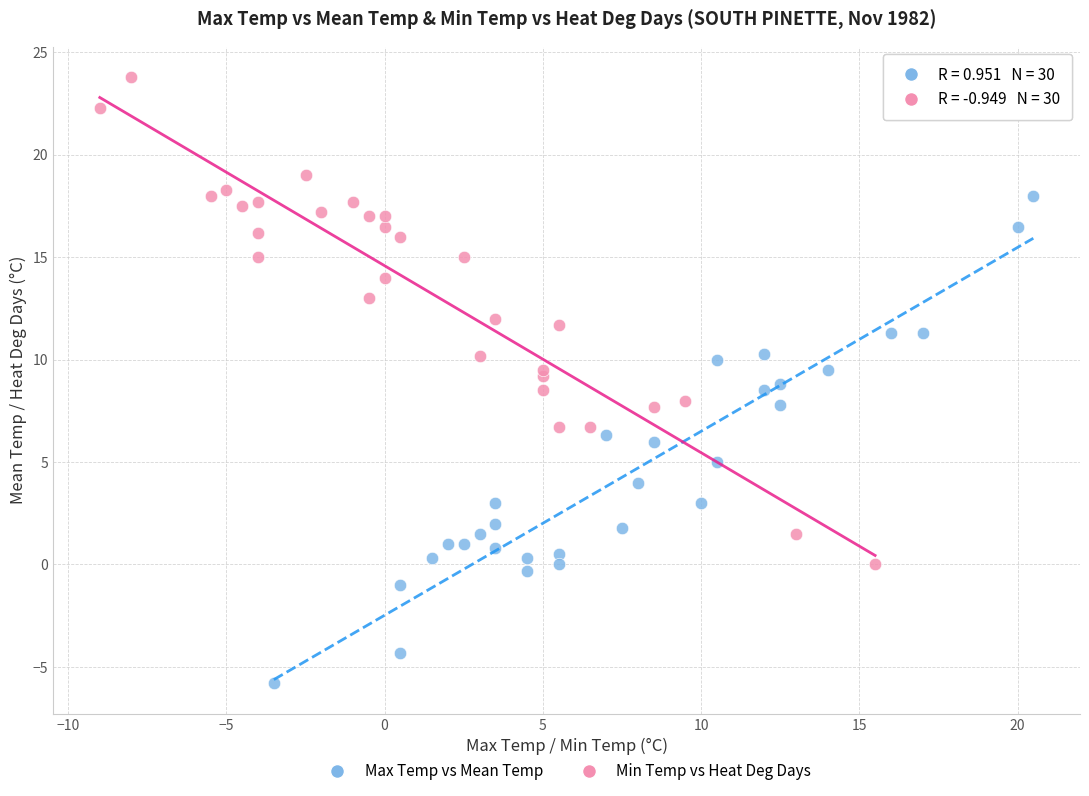

Which series contains the lowest Y value?

Max Temp vs Mean Temp